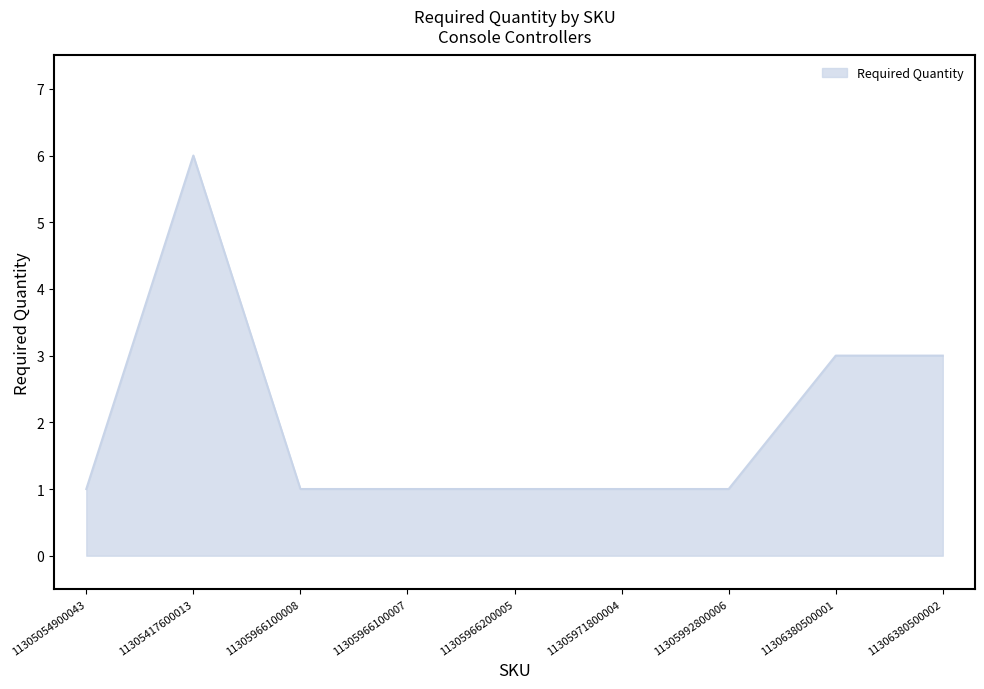

Is it true that the value at 11305966200005 is 0?

False